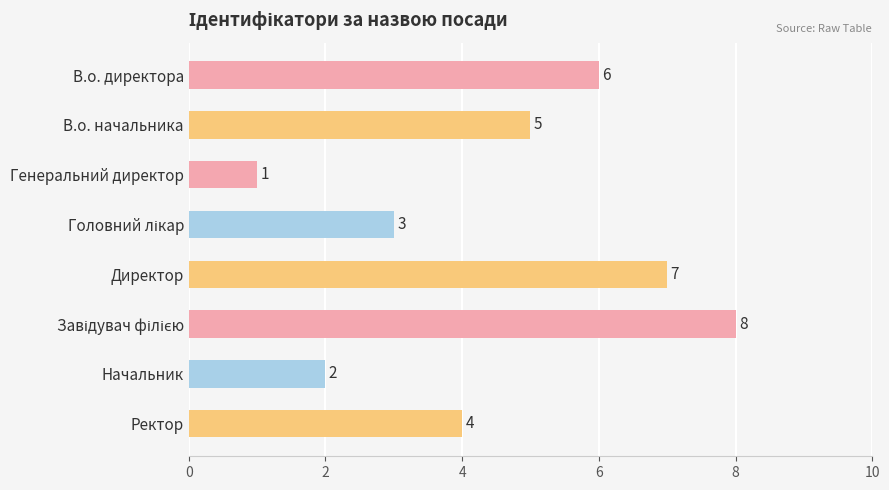

What is the smallest value displayed?

1